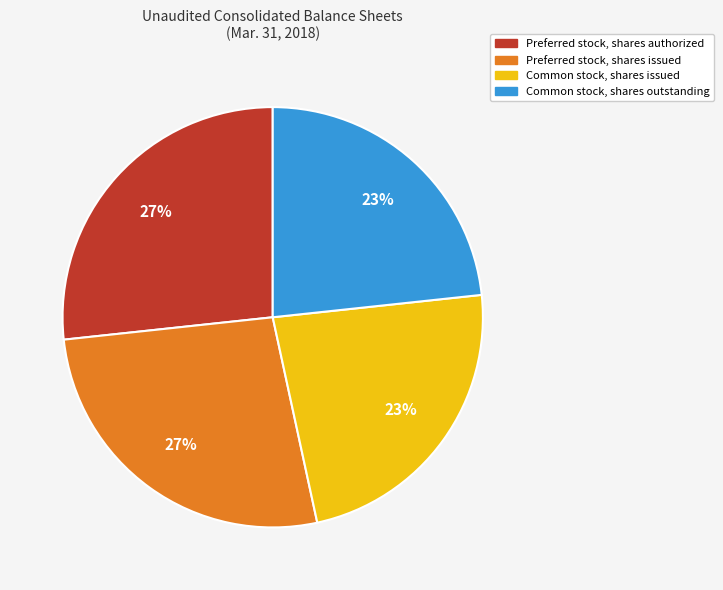

Count the number of slices in the pie.

4